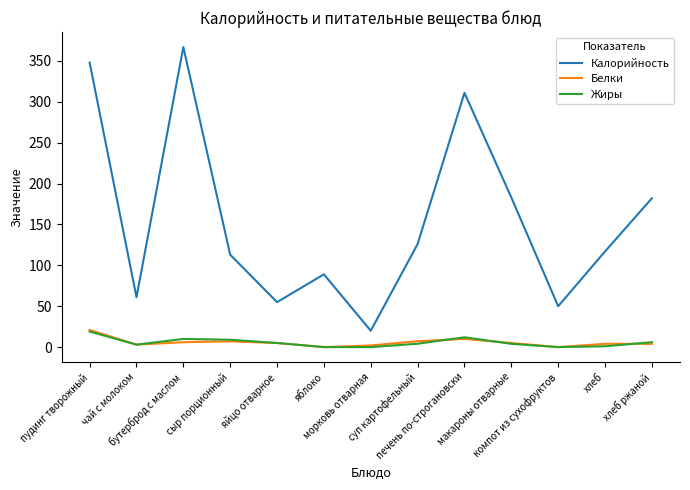

What is the difference between the highest and lowest values at суп картофельный?

121.9